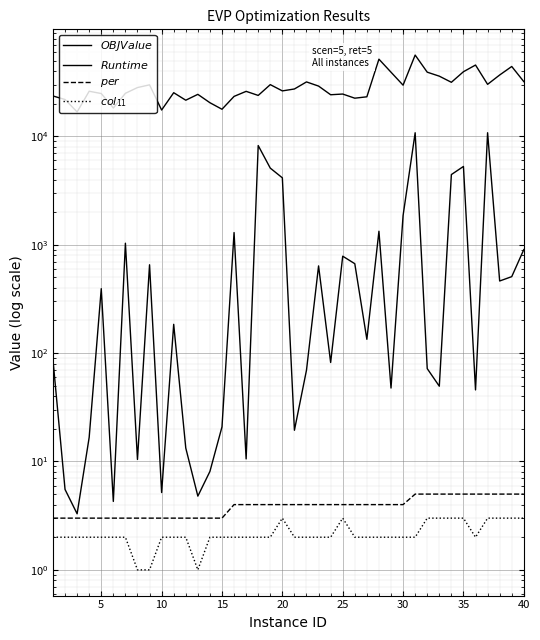

What is the greatest value displayed?

56279.6